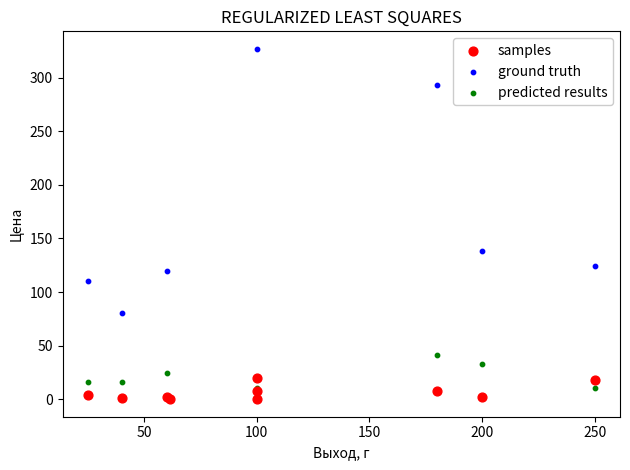

Which series reaches the maximum Y coordinate?

ground truth